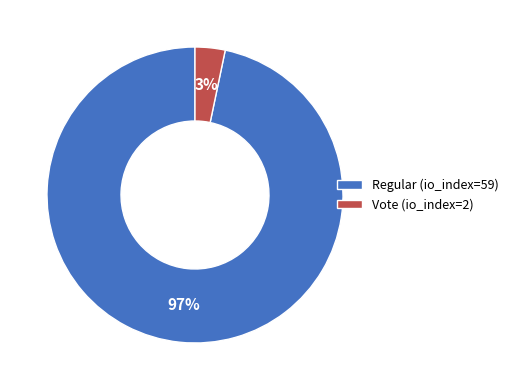

Combined, do Regular (io_index=59) and Vote (io_index=2) account for over 50%?

Yes